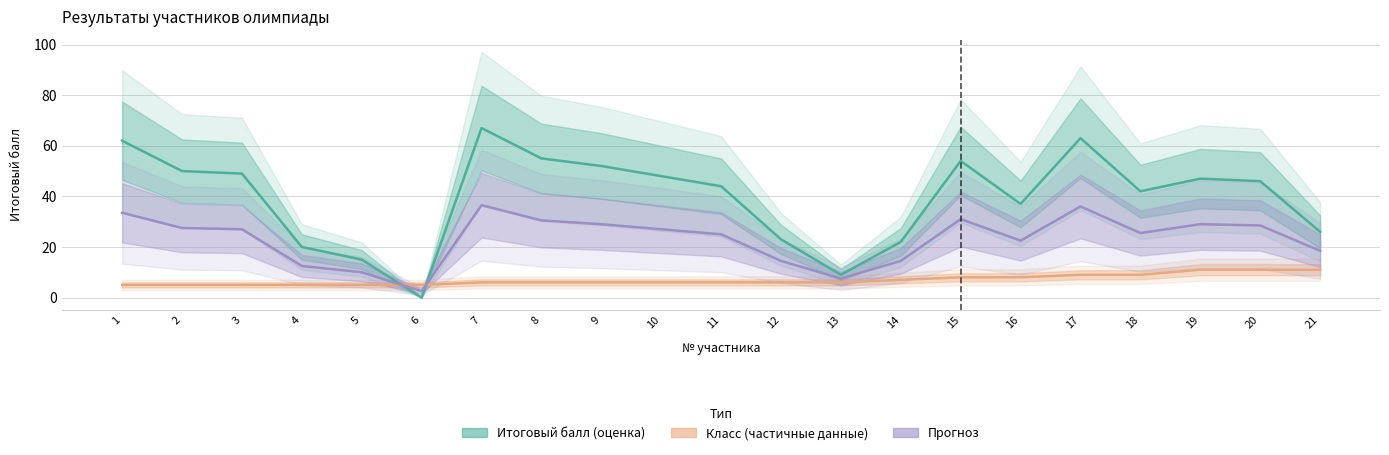

What is the difference between the second highest and minimum values in the Итоговый балл series?

63